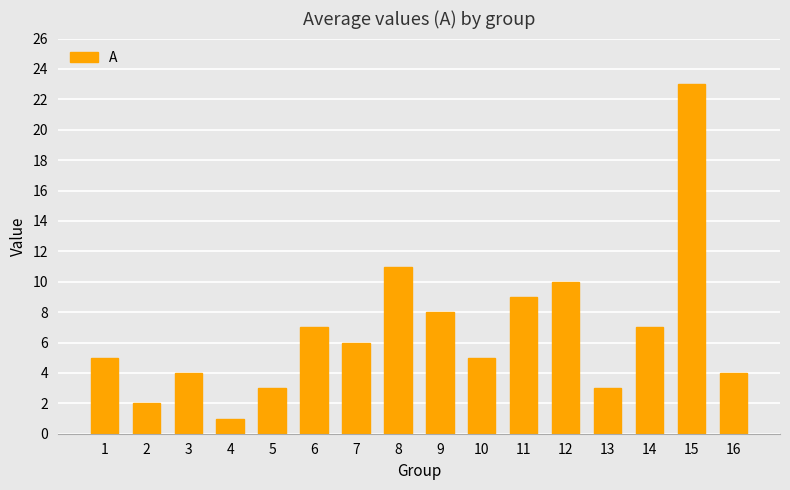

Count the number of categories in the chart.

16